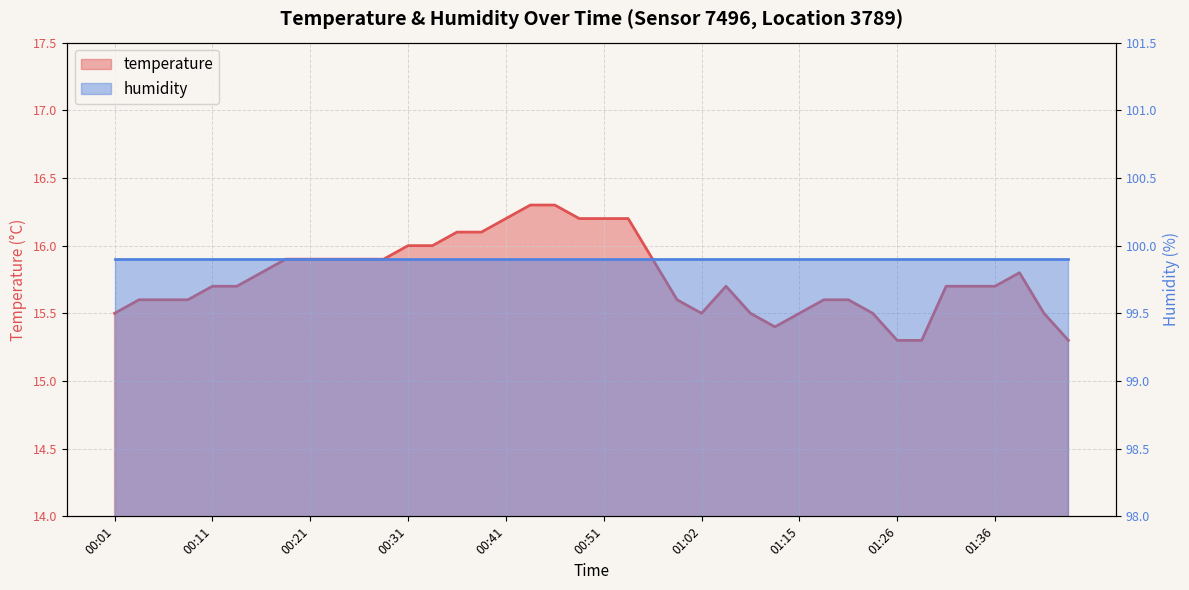

Rank the categories by value from lowest to highest.

01:26, 01:29, 01:44, 01:13, 00:01, 01:02, 01:10, 01:15, 01:23, 01:41, 00:04, 00:06, 00:09, 00:59, 01:18, 01:21, 00:11, 00:14, 01:08, 01:31, 01:34, 01:36, 00:16, 01:39, 00:19, 00:21, 00:24, 00:26, 00:29, 00:56, 00:31, 00:34, 00:36, 00:39, 00:41, 00:49, 00:51, 00:54, 00:44, 00:46